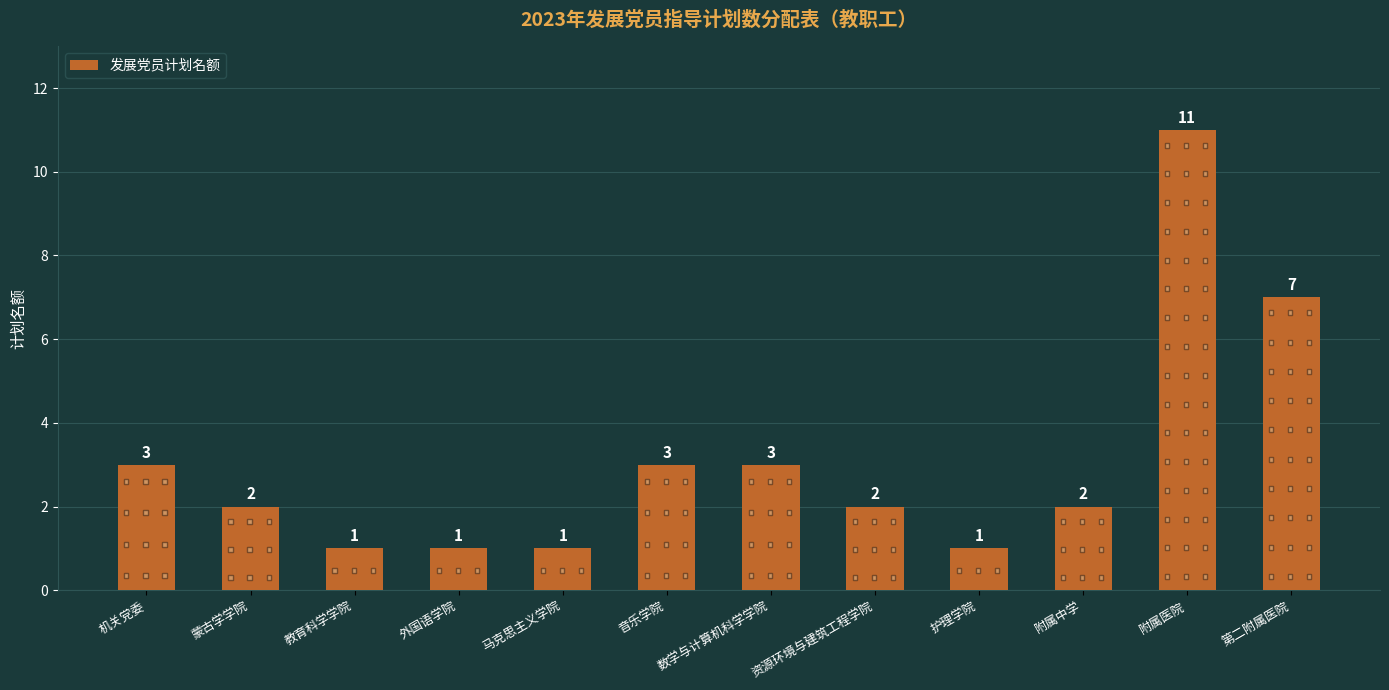

What is the sum of the values at 护理学院 and 马克思主义学院?

2